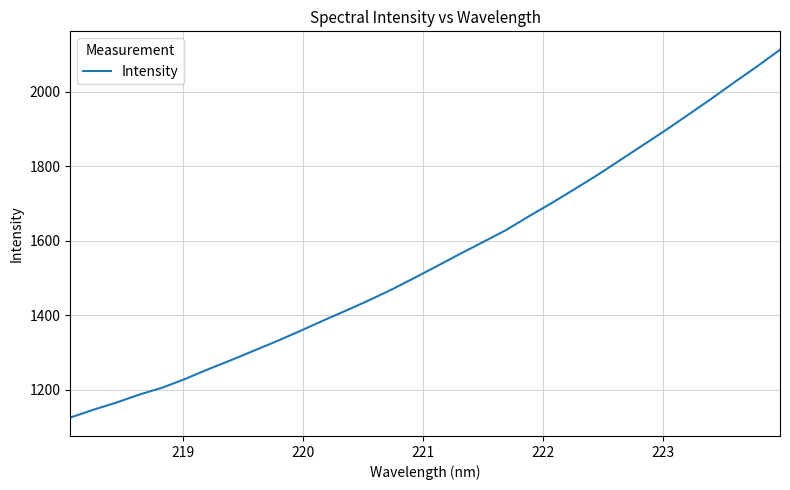

What is the difference between the maximum and minimum values?

987.2